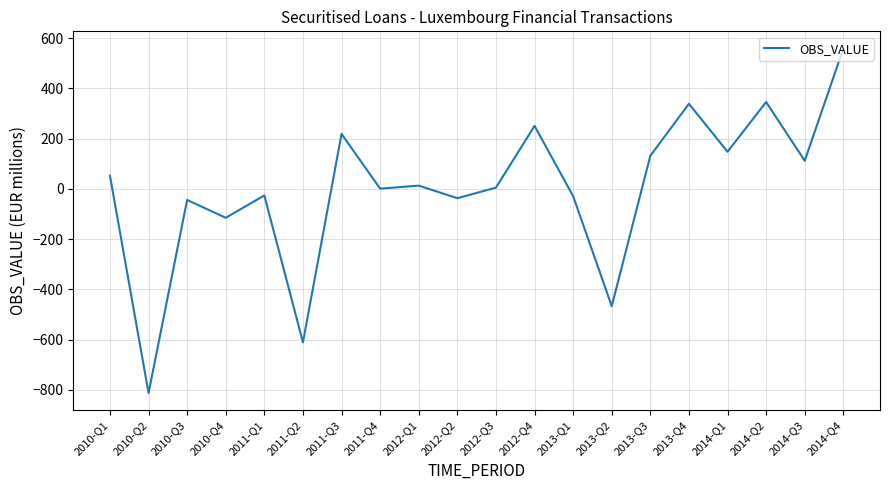

What is the maximum value shown in the chart?

559